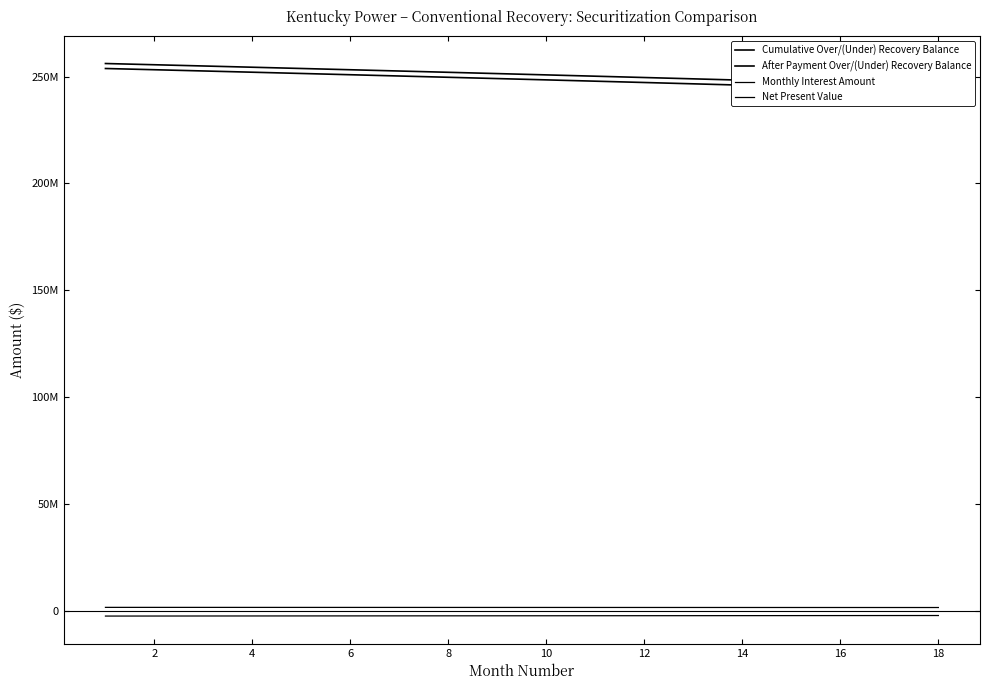

True or false: After Payment Over/(Under) Recovery Balance and Monthly Interest Amount intersect in this chart.

False